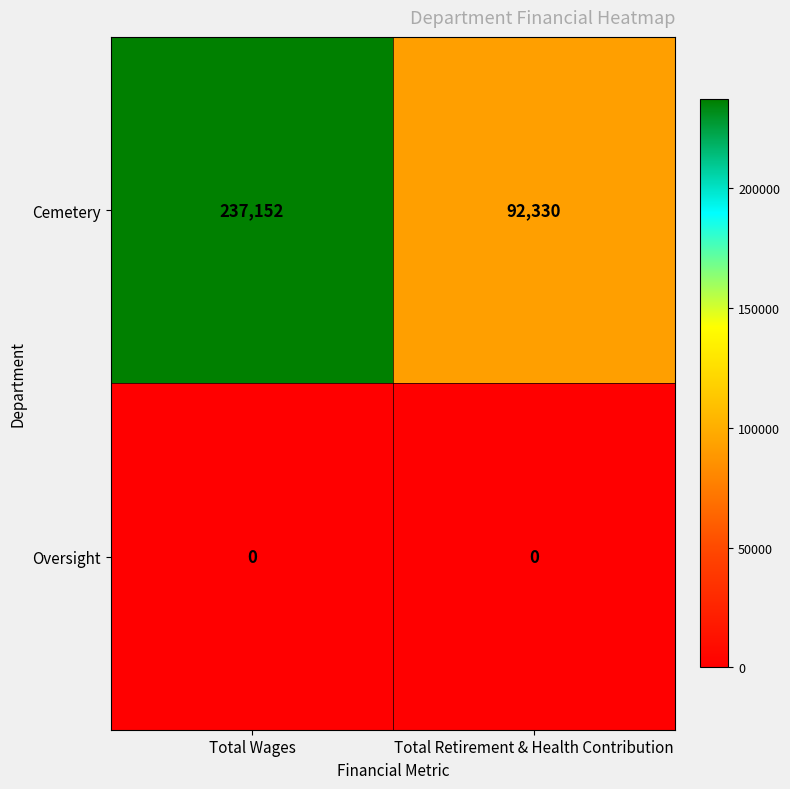

At which category does the chart reach its peak across all series?

Total Wages